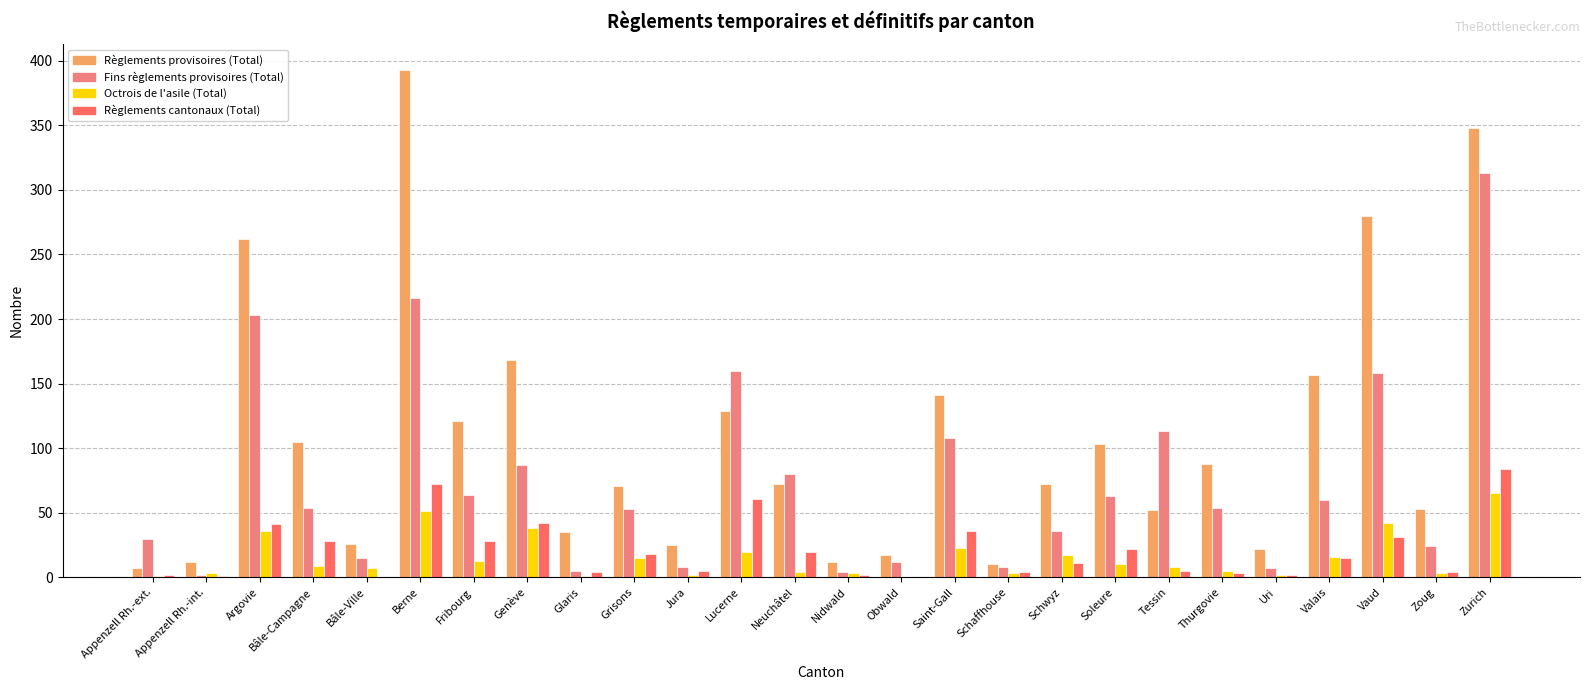

What is the average value of the Règlements cantonaux (Total) series?

21